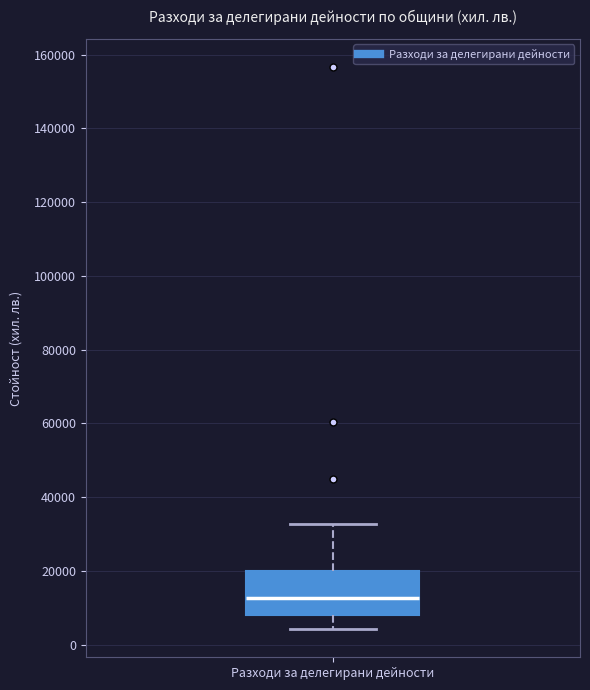

Where is the lower edge of the box for Разходи за делегирани дейности on the y-axis? The values are not printed on the chart, so give them approximately, as read against the axis.

8000